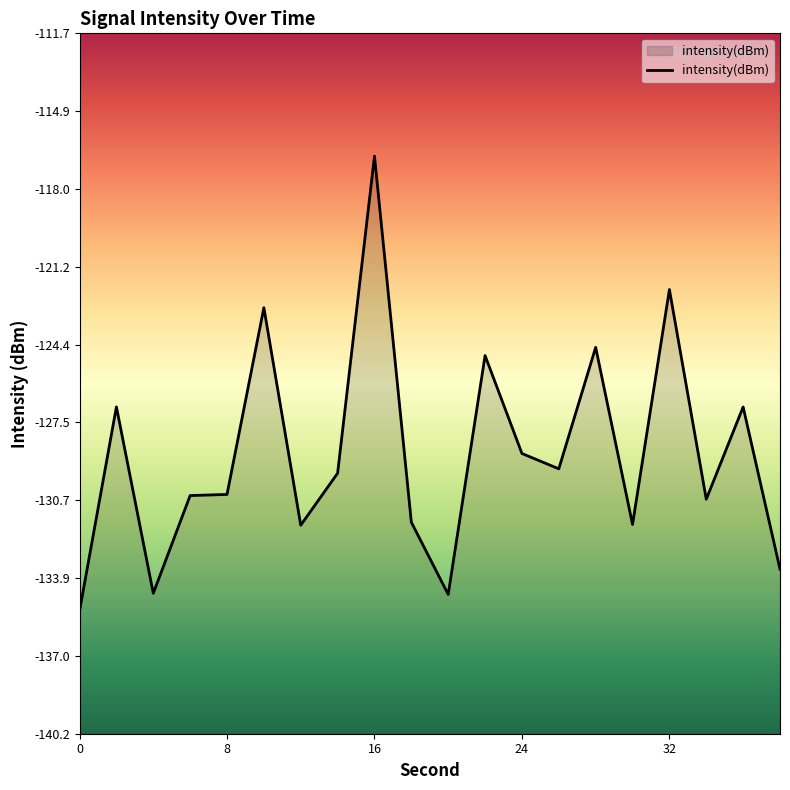

Is it true that the value at 24 is -213.1?

False